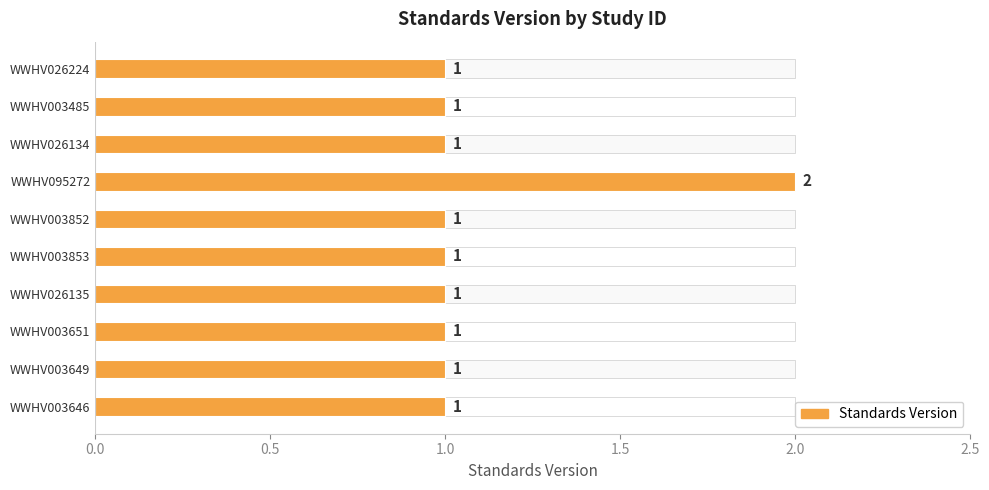

Reading left to right, extract all data points from this chart.

1	1	1	2	1	1	1	1	1	1